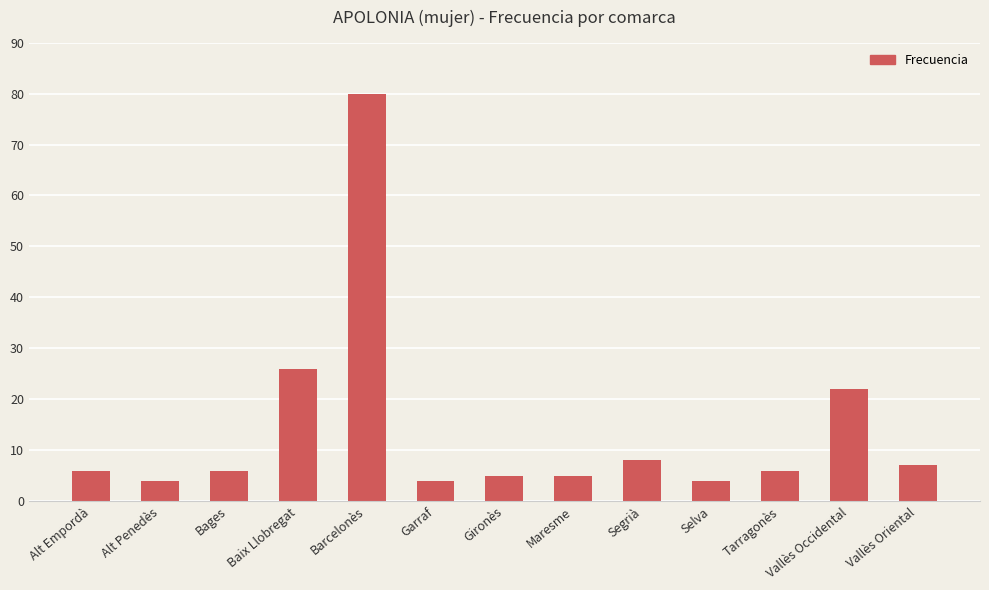

How many data points does each series have?

13